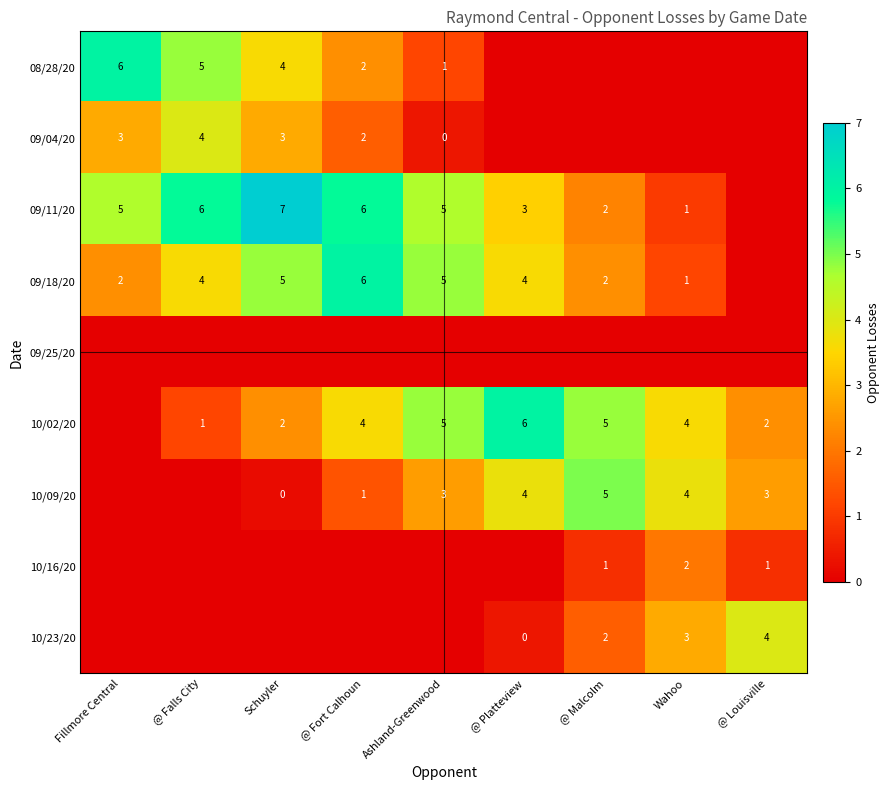

The 10/02/20 series shows 8 at Ashland-Greenwood. True or false?

False